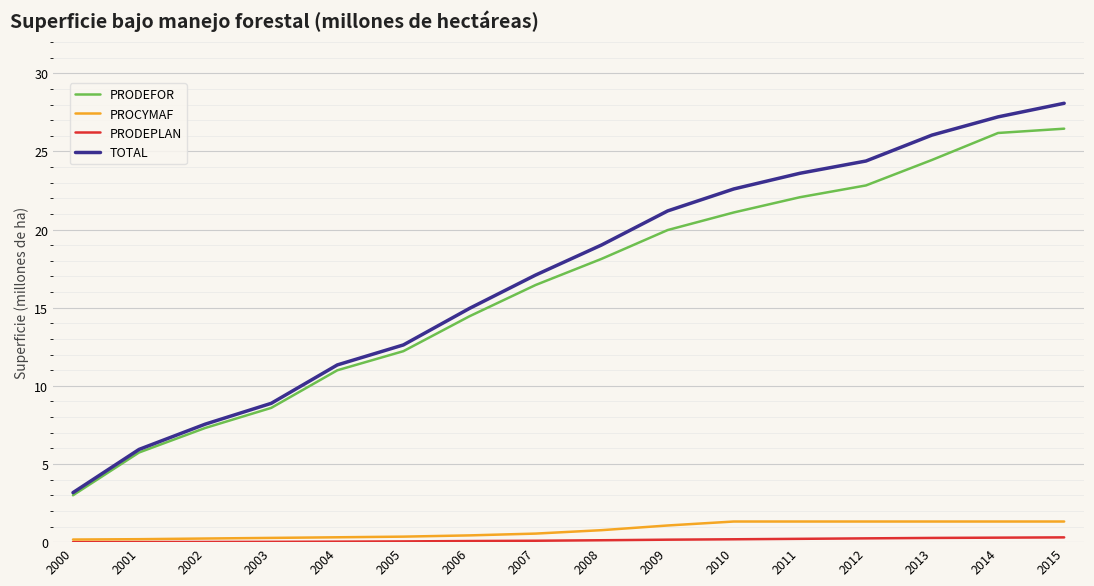

At which label is TOTAL closest to 15?

2006